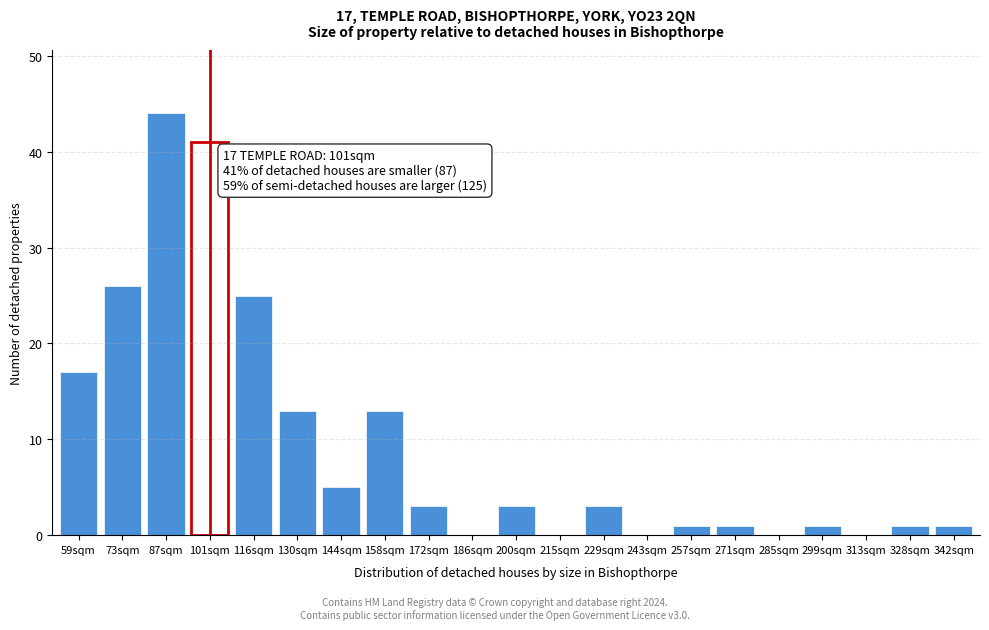

Reading right to left, what are all the values shown in this chart?

342sqm=1	328sqm=1	313sqm=0	299sqm=1	285sqm=0	271sqm=1	257sqm=1	243sqm=0	229sqm=3	215sqm=0	200sqm=3	186sqm=0	172sqm=3	158sqm=13	144sqm=5	130sqm=13	116sqm=25	101sqm=41	87sqm=44	73sqm=26	59sqm=17